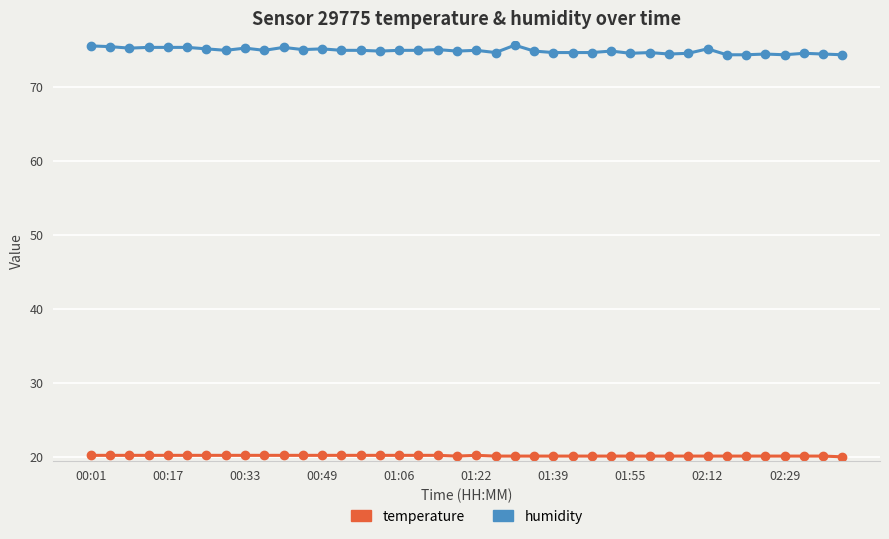

Count the number of categories in the chart.

40